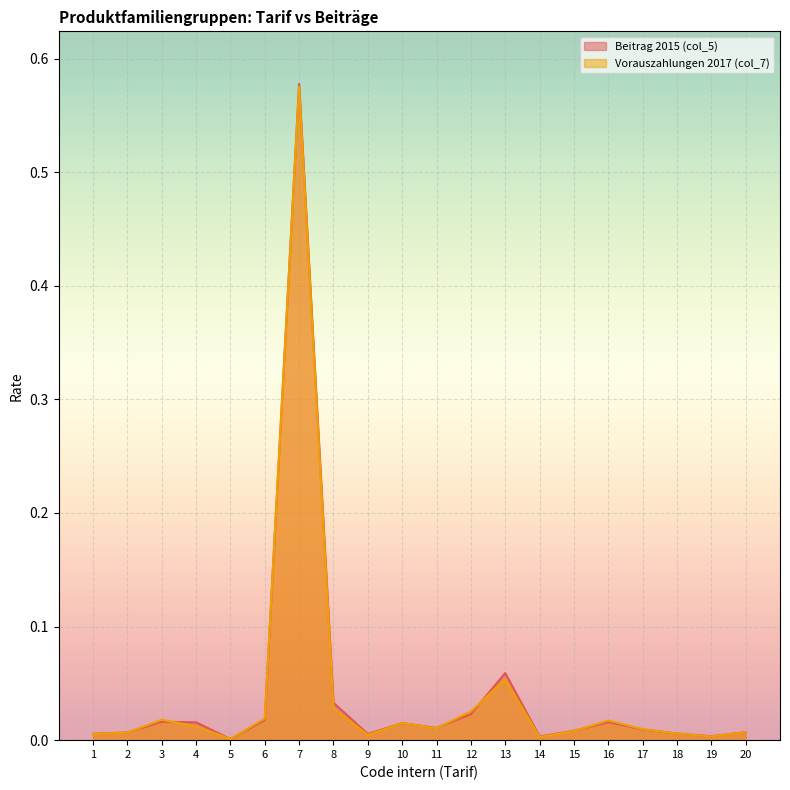

At which category is the sum across all series the highest?

7